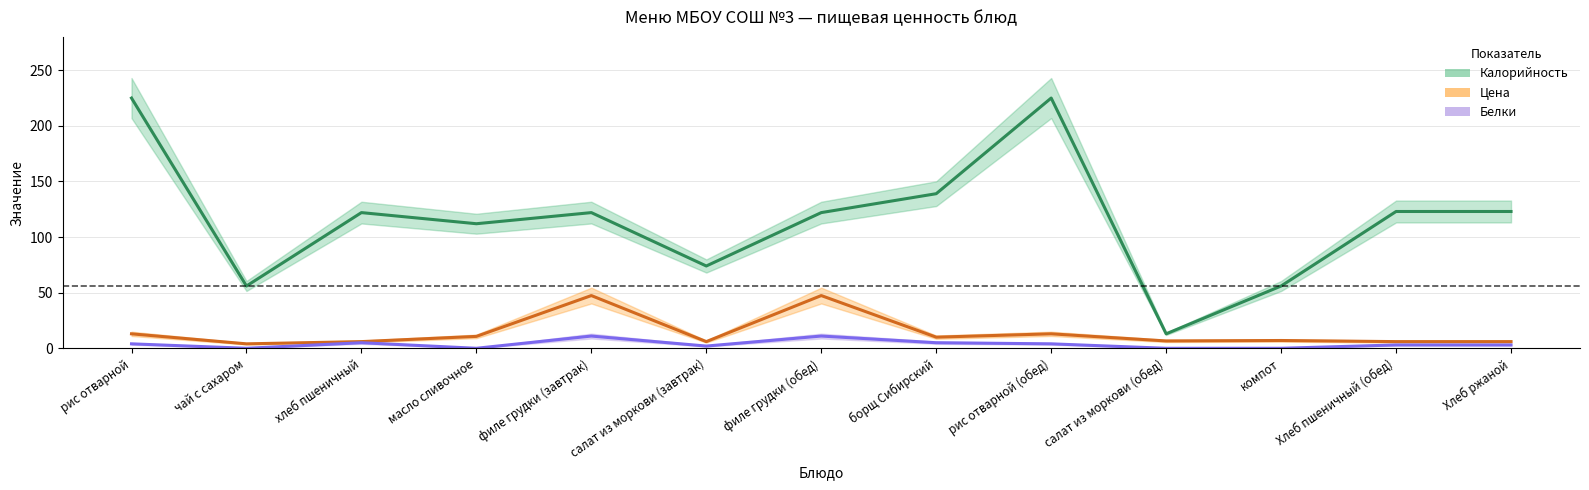

Read the Калорийность value at филе грудки (завтрак).

122.0